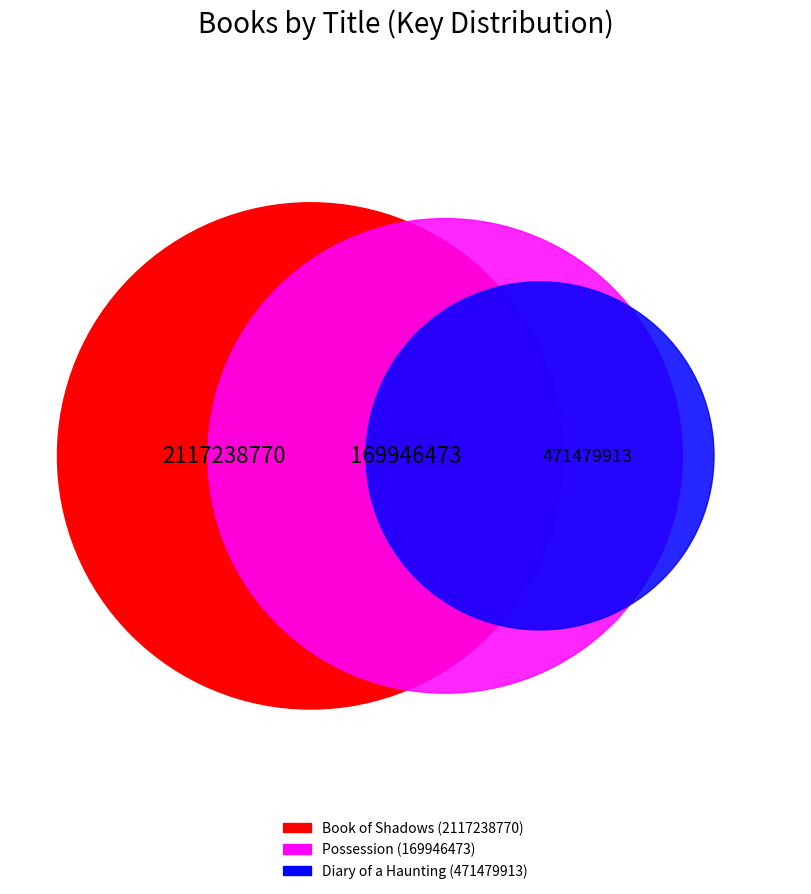

Is there any slice that represents more than half of the pie?

No